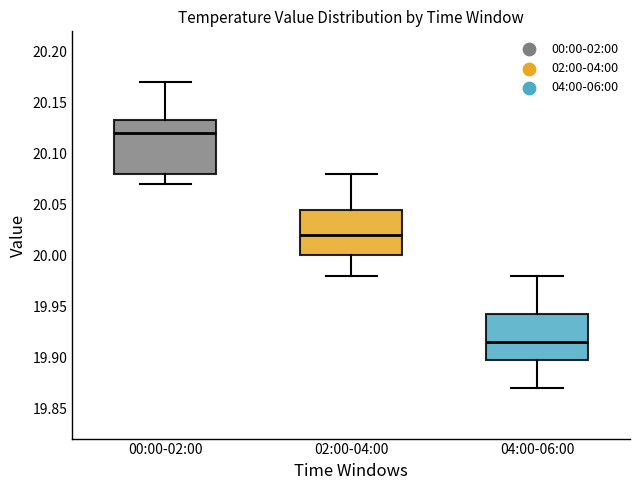

Reading left to right, read every box against the y-axis: the position of its median line, the range the box covers, and the ends of its whiskers. The values are not printed on the chart, so give them approximately, as read against the axis.

00:00-02:00: median 20.120, box 20.080 to 20.135, whiskers 20.070 to 20.170
02:00-04:00: median 20.020, box 20.000 to 20.045, whiskers 19.980 to 20.080
04:00-06:00: median 19.915, box 19.900 to 19.945, whiskers 19.870 to 19.980